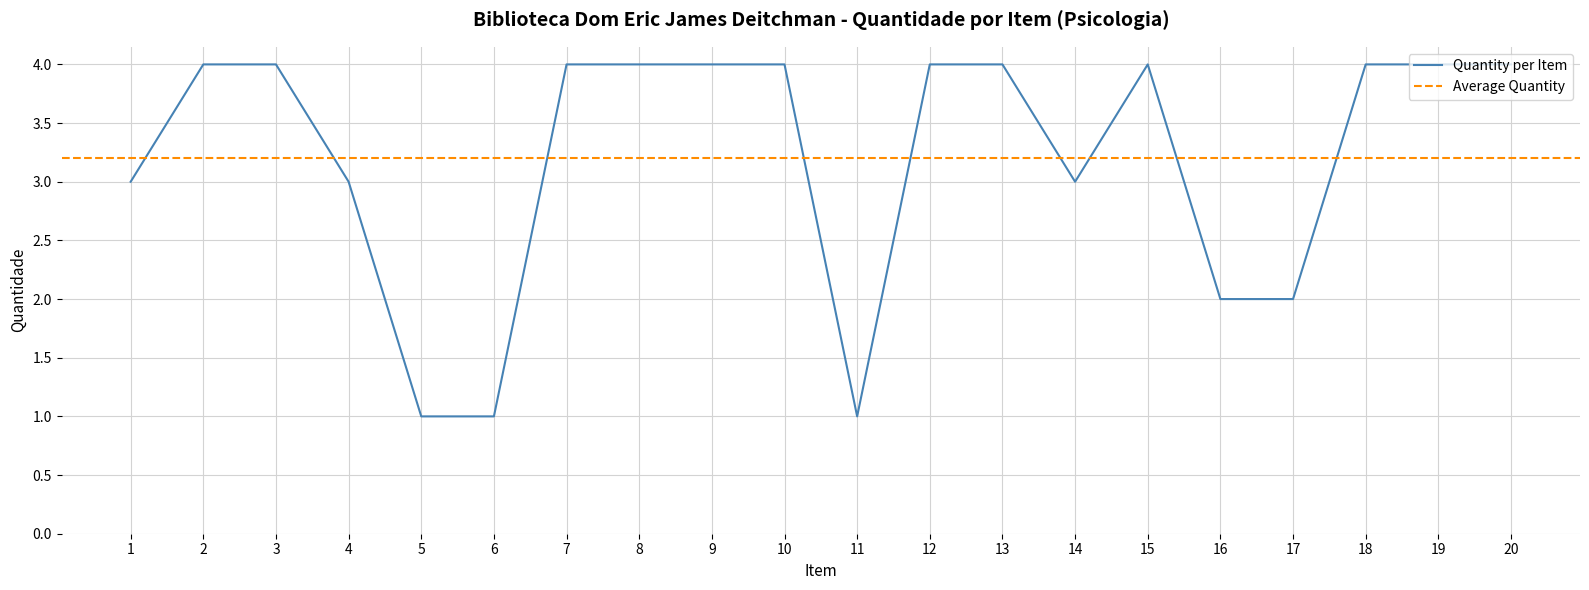

How many data points are less than 4?

8